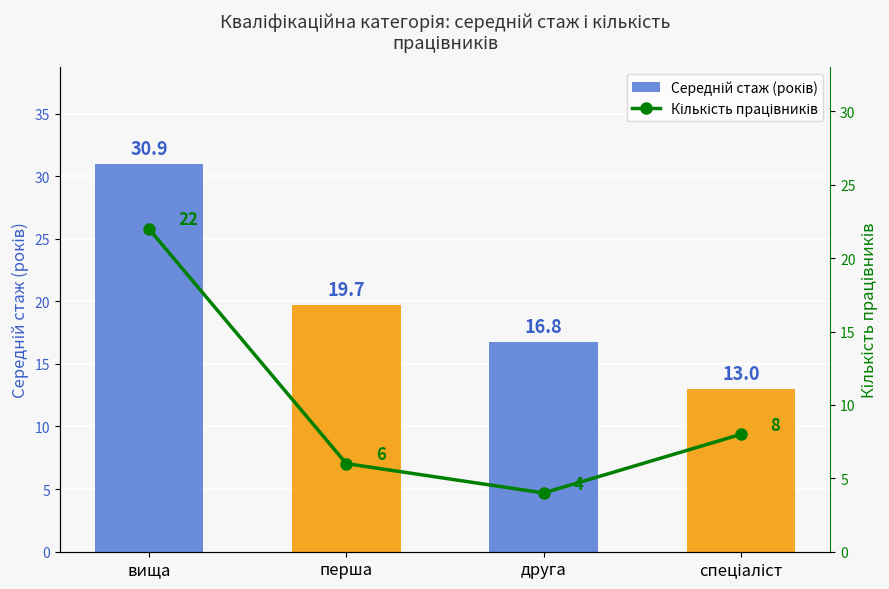

Is it true that Кількість працівників equals 4.4 at спеціаліст?

False